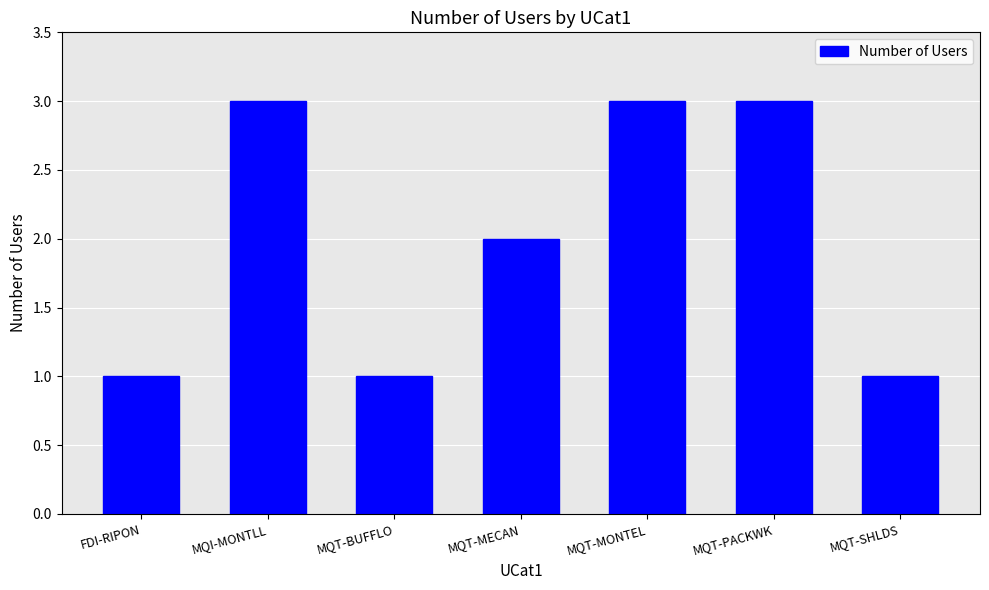

What is the greatest value displayed?

3